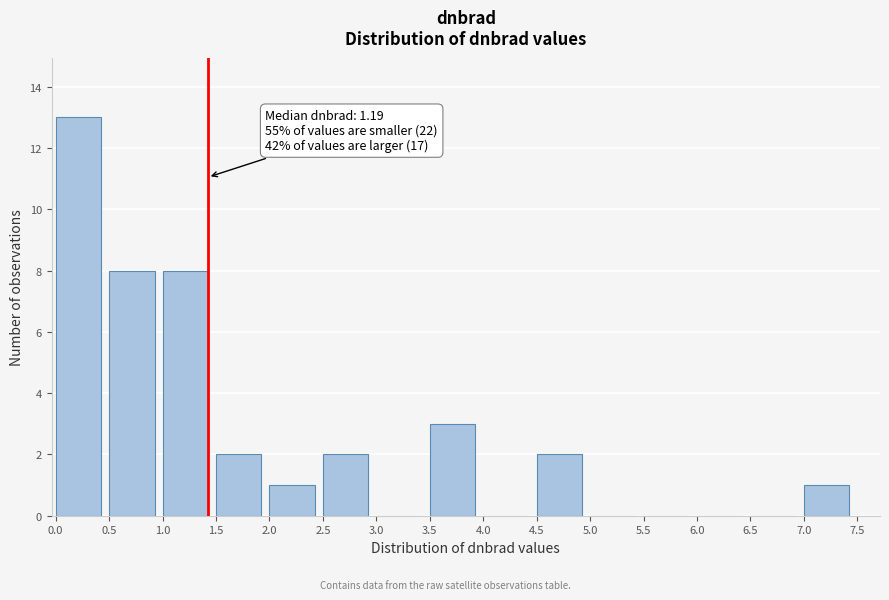

Reading left to right, extract all data points from this chart.

0.0=13	0.5=8	1.0=8	1.5=2	2.0=1	2.5=2	3.0=0	3.5=3	4.0=0	4.5=2	5.0=0	5.5=0	6.0=0	6.5=0	7.0=1